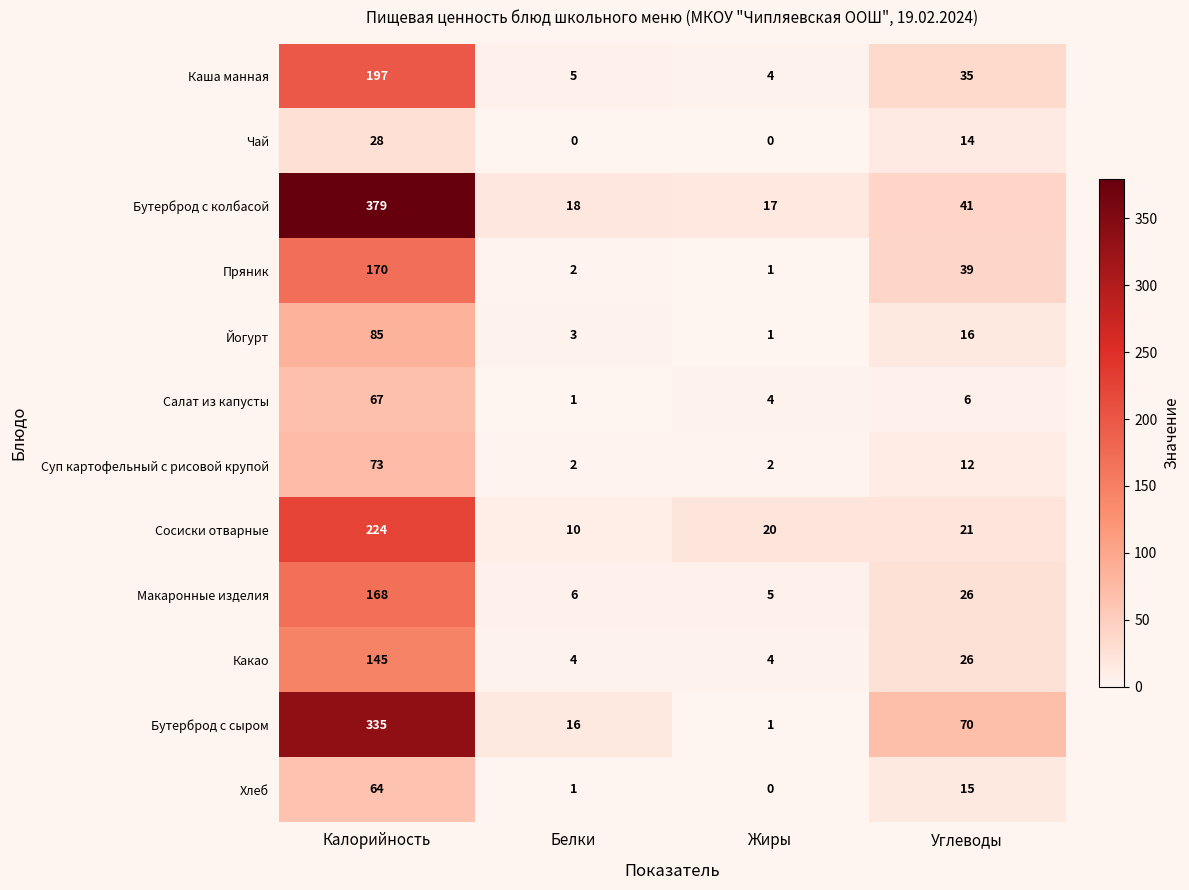

What is the greatest value displayed?

379